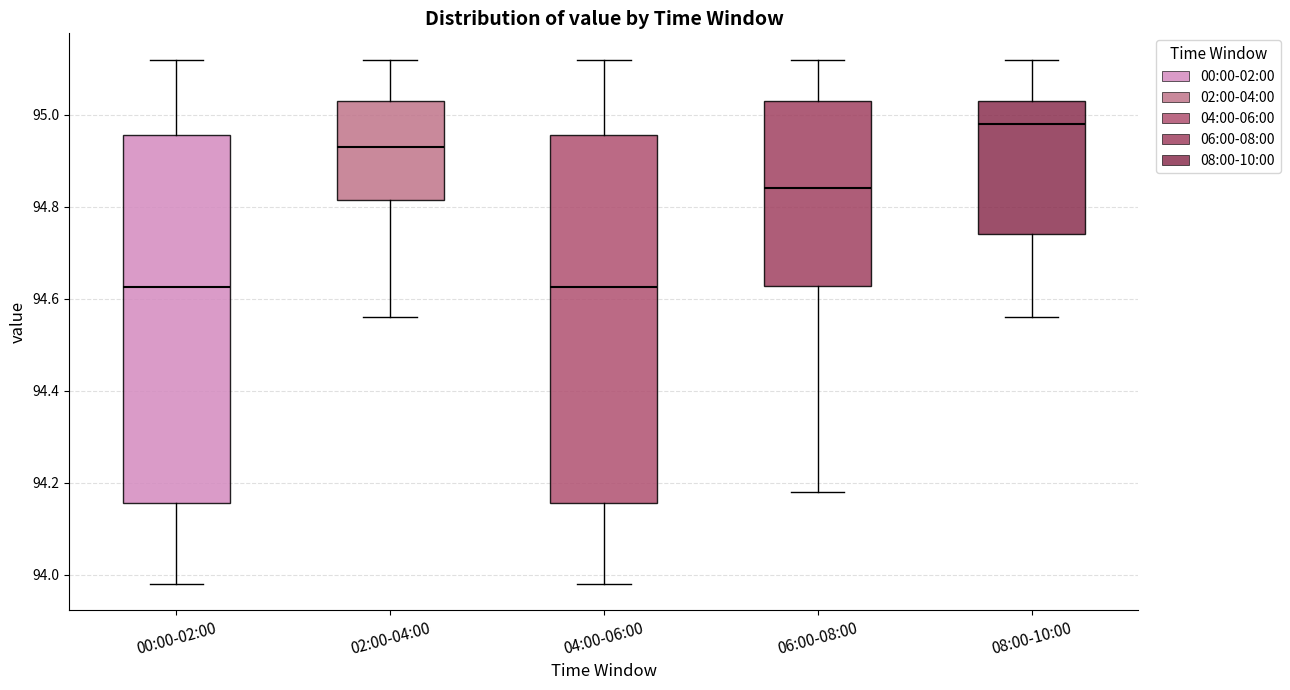

Where does the median line of the box for 04:00-06:00 sit on the y-axis? The values are not printed on the chart, so give them approximately, as read against the axis.

94.62